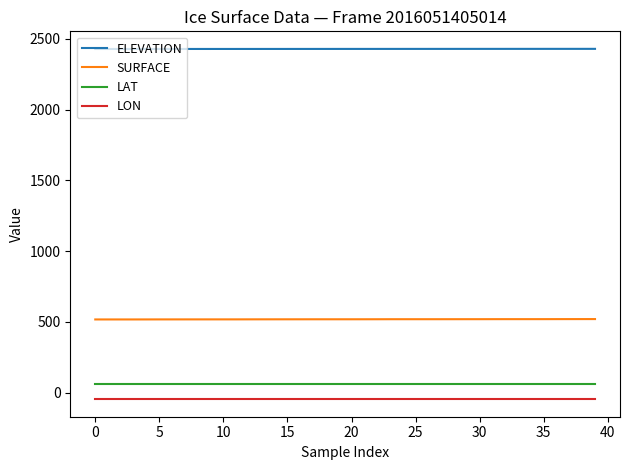

True or false: ELEVATION and LAT intersect in this chart.

False